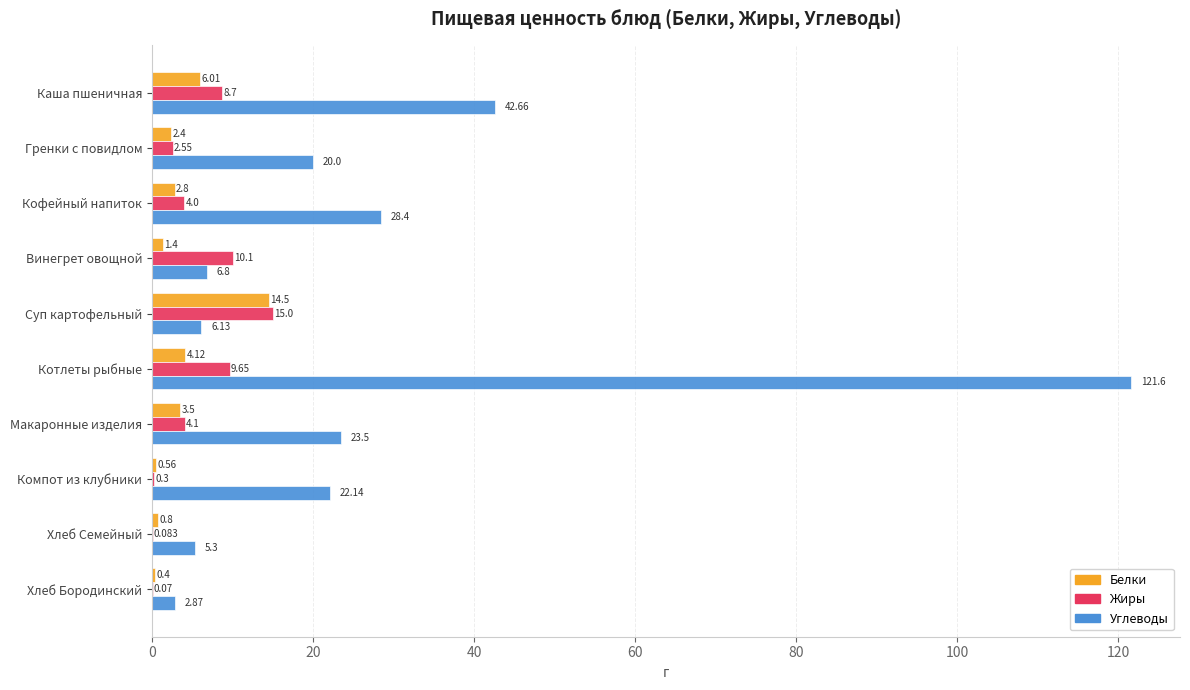

Between Кофейный напиток and Винегрет овощной, which series saw the biggest shift?

Углеводы